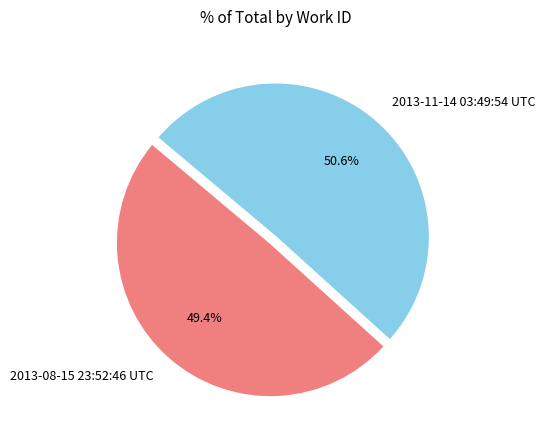

What is the smallest slice in the pie chart?

2013-08-15 23:52:46 UTC